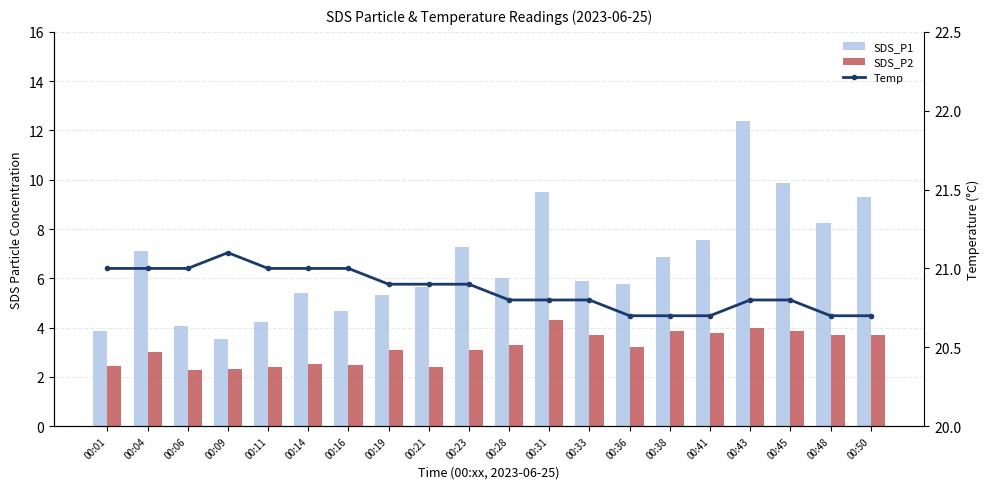

What is the sum of the SDS_P2 values at 00:09 and 00:23?

5.4